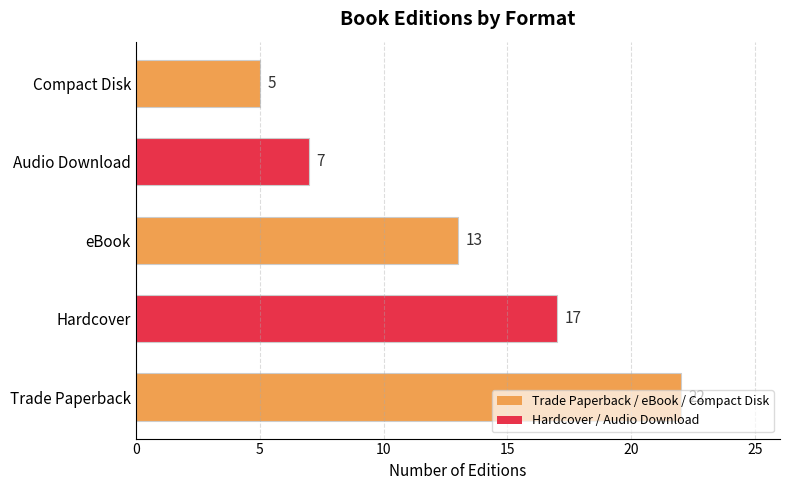

Approximately how many times larger is the value at Compact Disk compared to Audio Download?

0.7